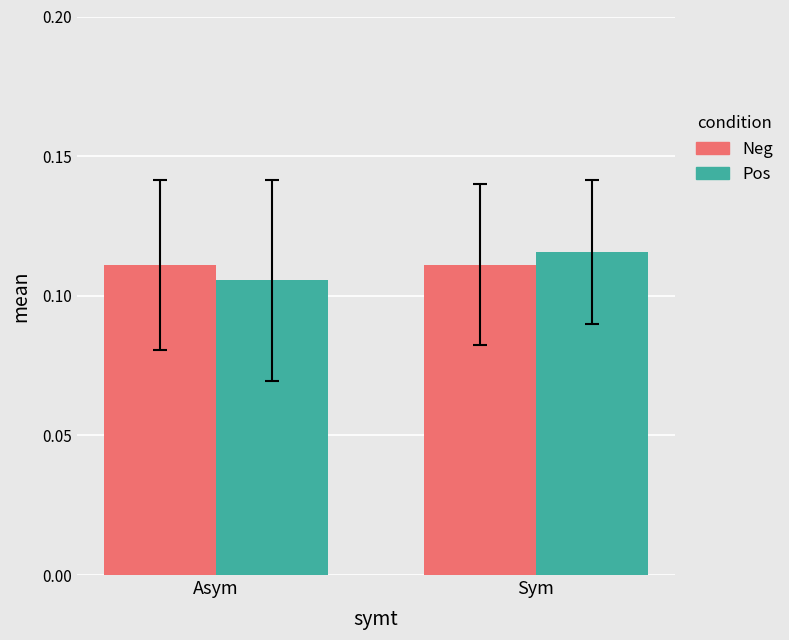

At Sym, list the series in order from smallest to largest.

Neg, Pos